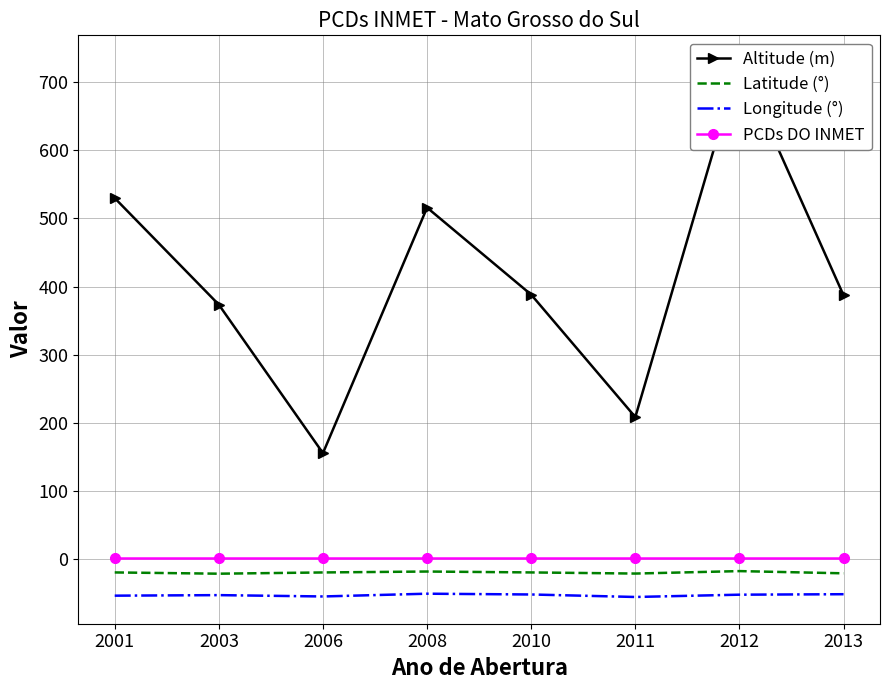

At how many categories does at least one series exceed 441?

3